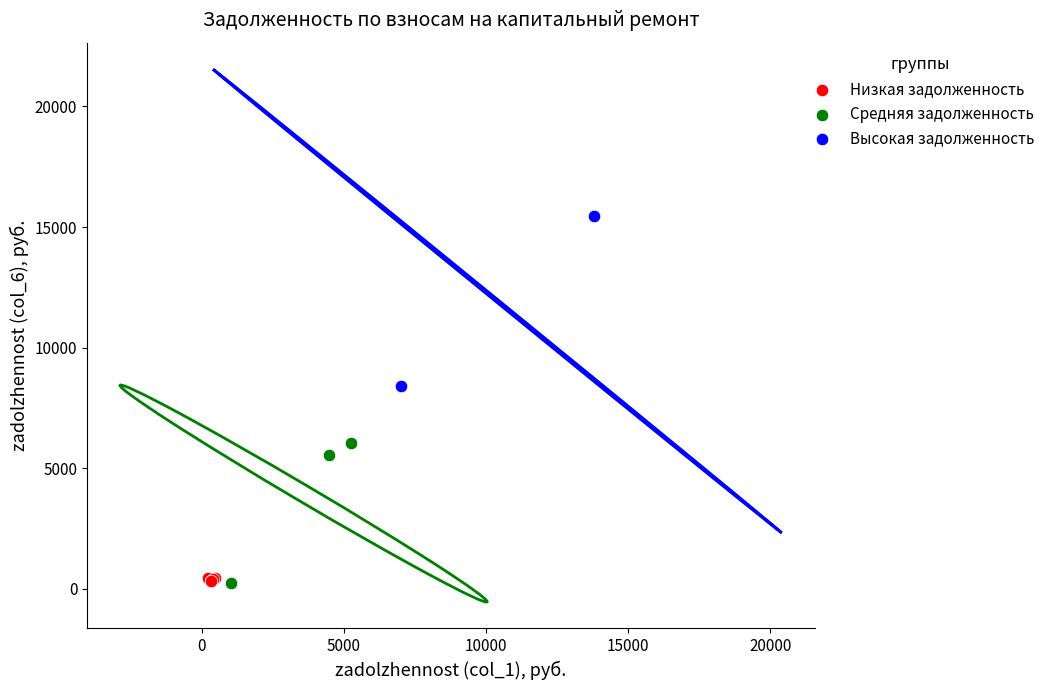

What are all the series names shown in the legend?

Низкая задолженность, Средняя задолженность, Высокая задолженность